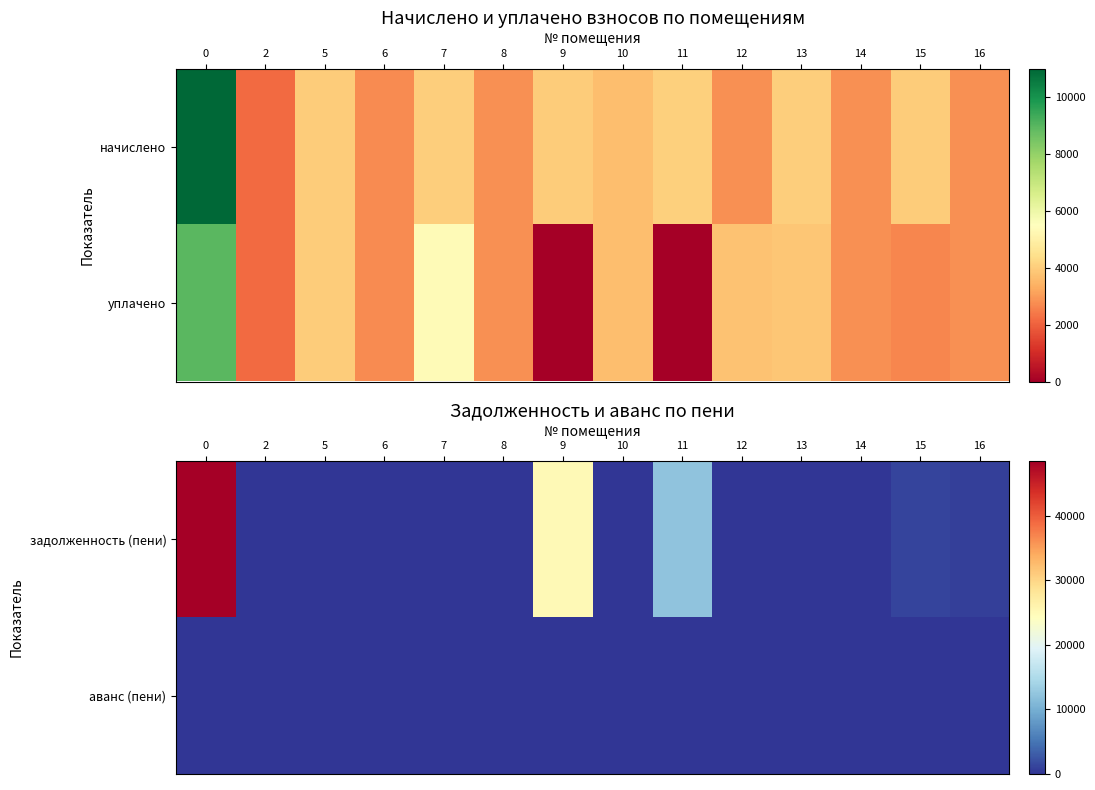

Count the number of data series in this chart.

2